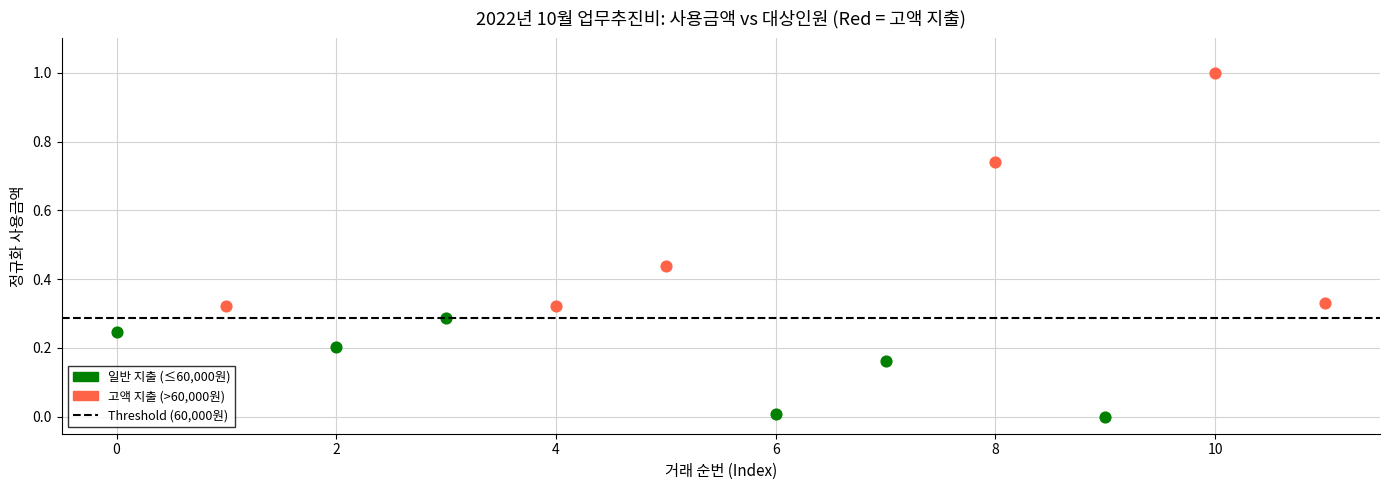

Which series contains the highest Y value?

고액 지출 (>60,000원)